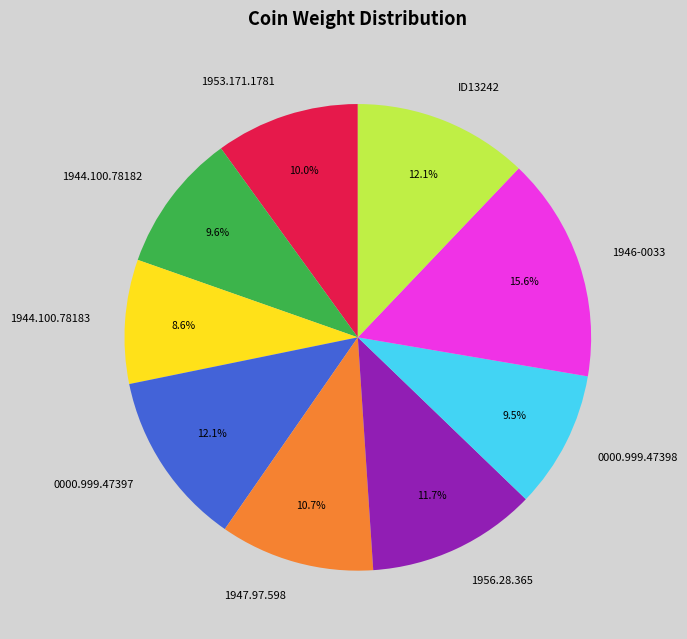

What is the total percentage of 1946-0033 and 1944.100.78183?

24.2%